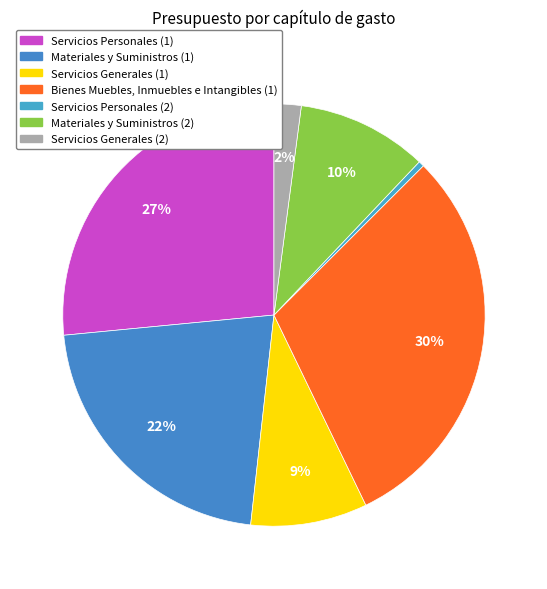

How many slices are in this pie chart?

7